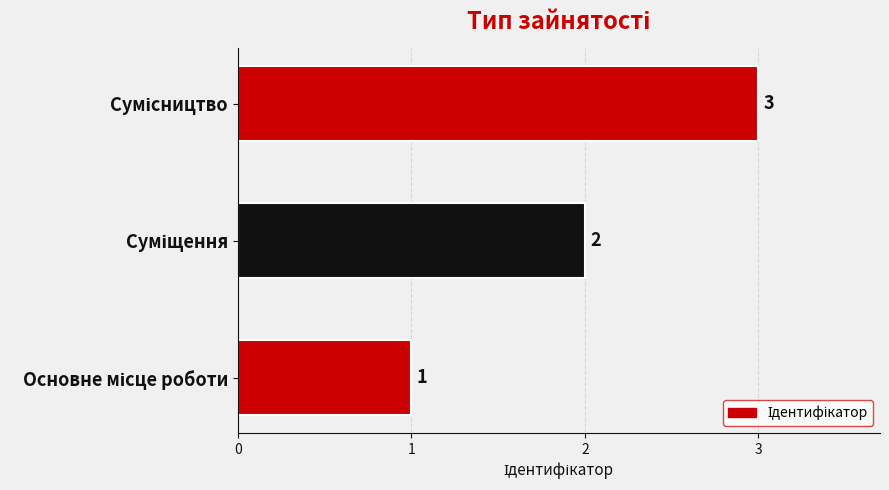

What is the maximum value shown in the chart?

3